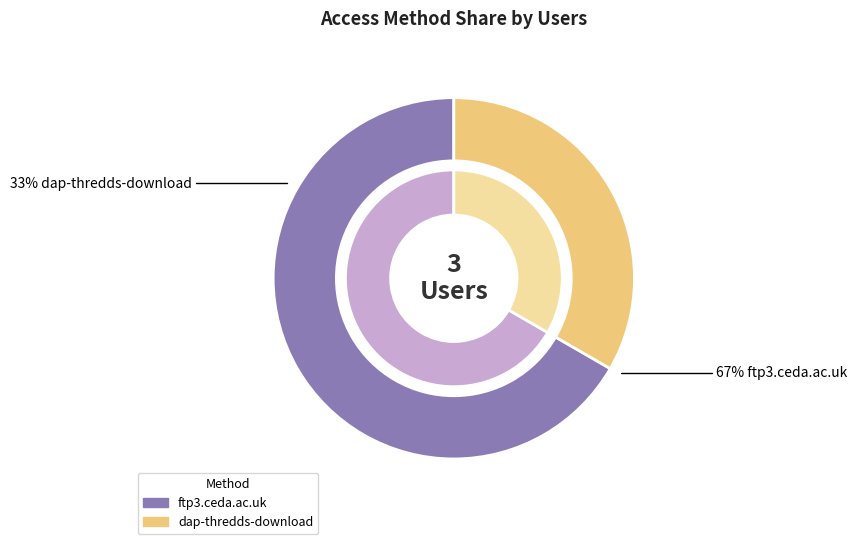

True or false: ftp3.ceda.ac.uk accounts for 74% of the total.

False